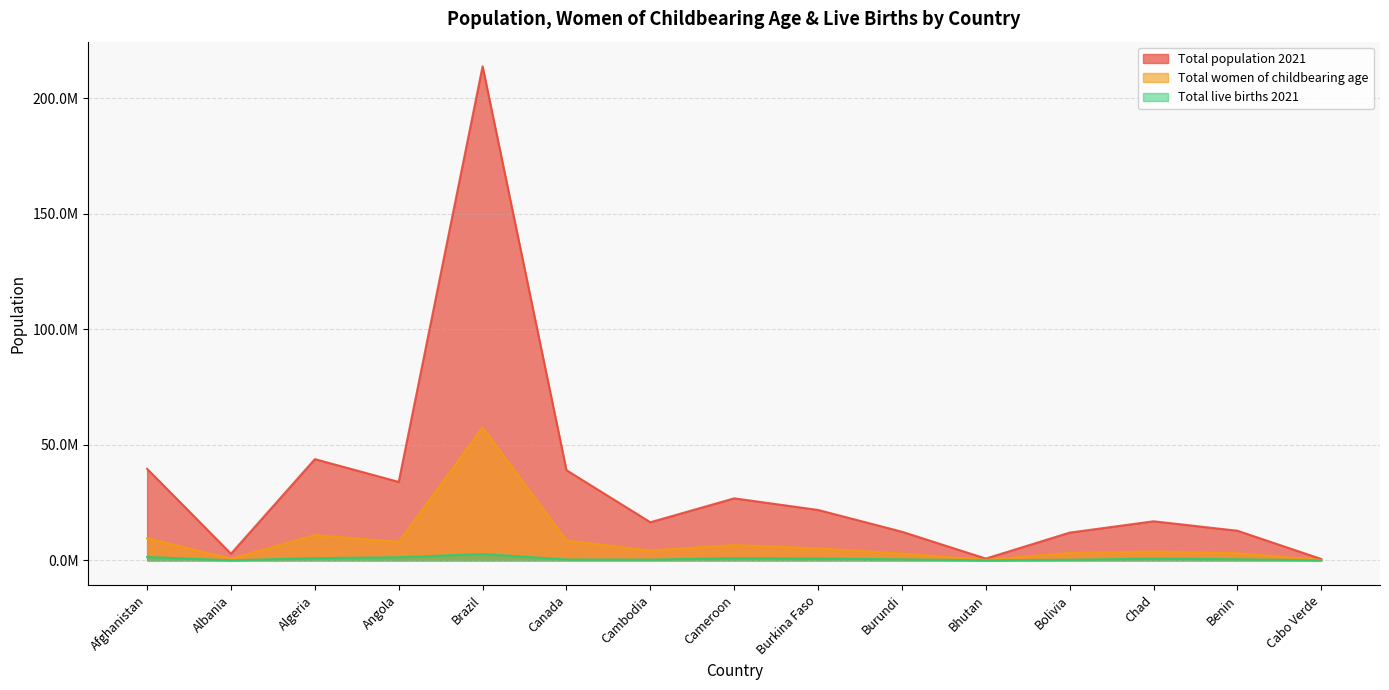

Where is Total population 2021 nearest to the value 107206500?

Algeria